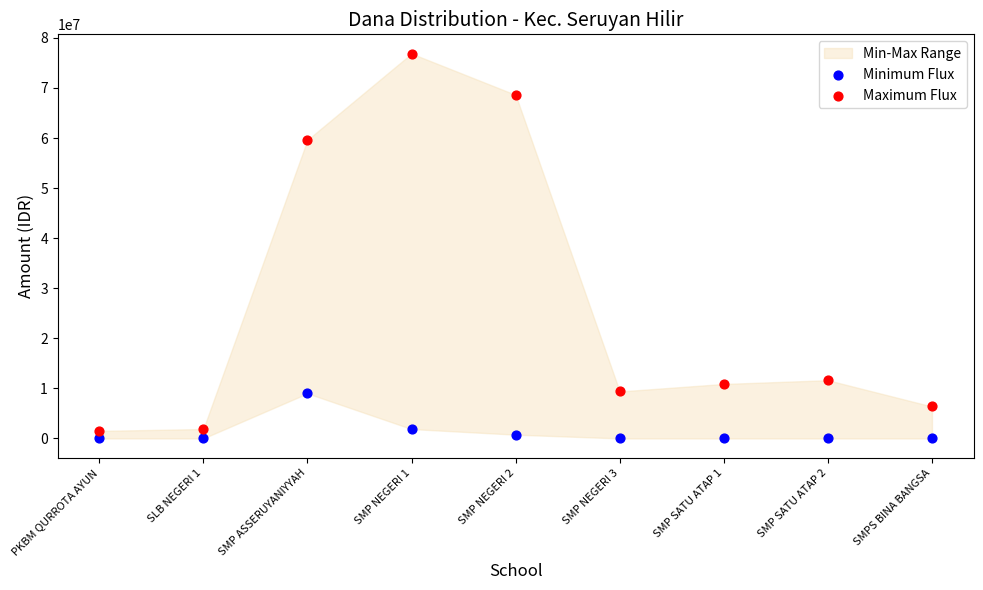

Across all series, what Y value is closest to 38437500?

59625000